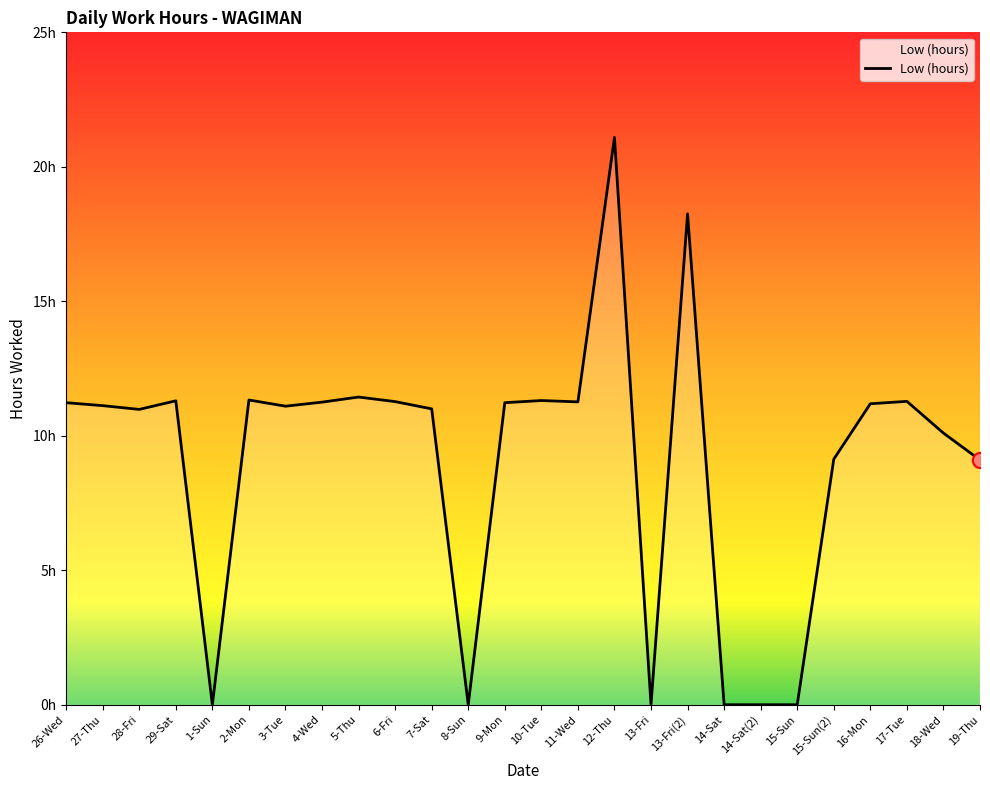

What is the change in value from 3-Tue to 11-Wed?

+0.2